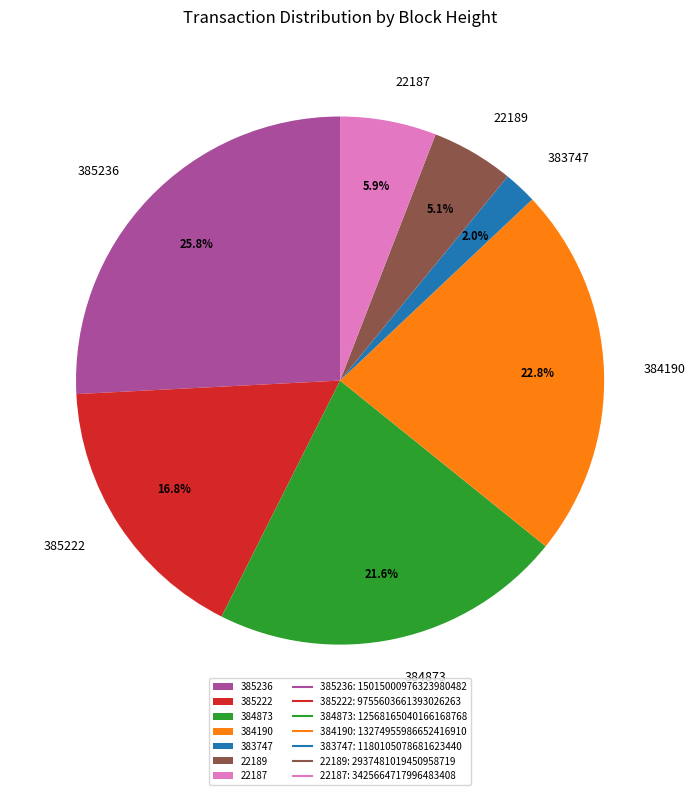

Is there a majority slice in this chart?

No